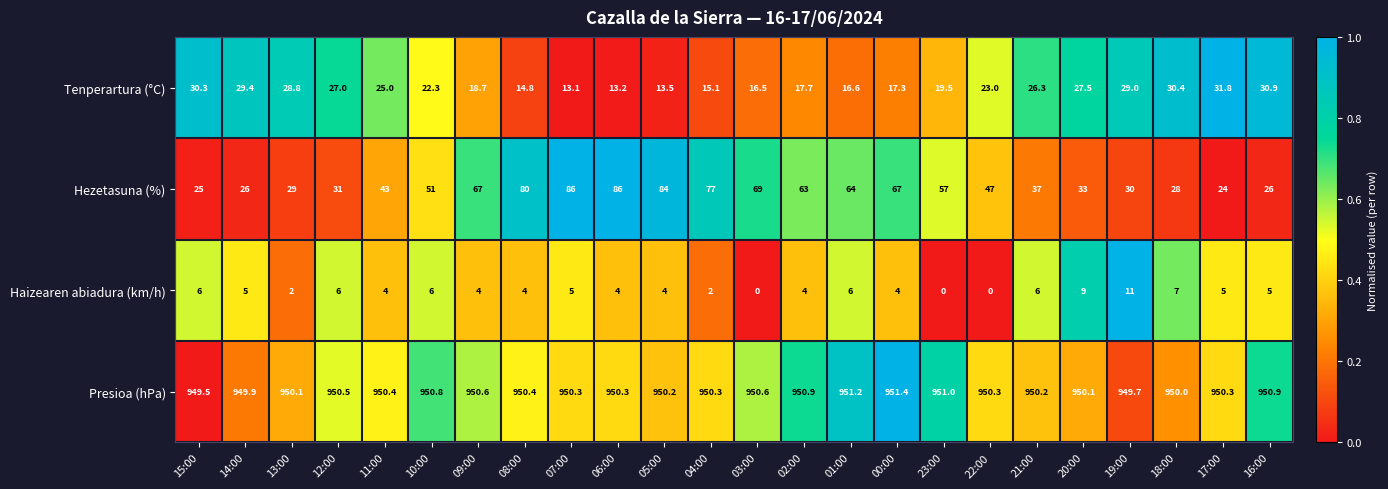

What is the sum of all Tenperartura (°C) values?

537.7